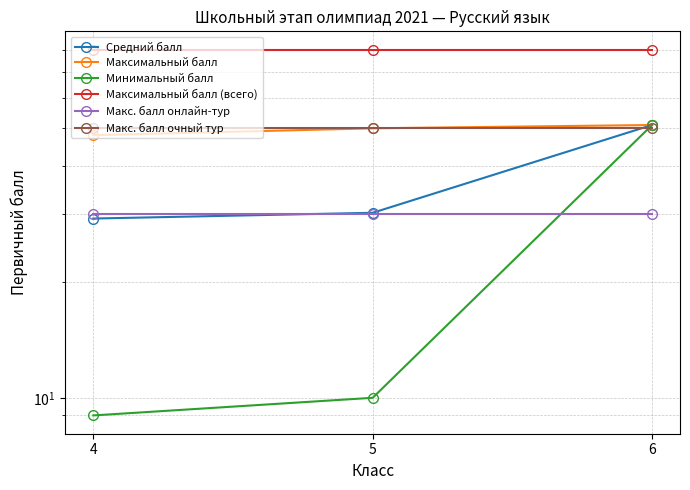

Which series has the largest range (max minus min)?

Минимальный балл